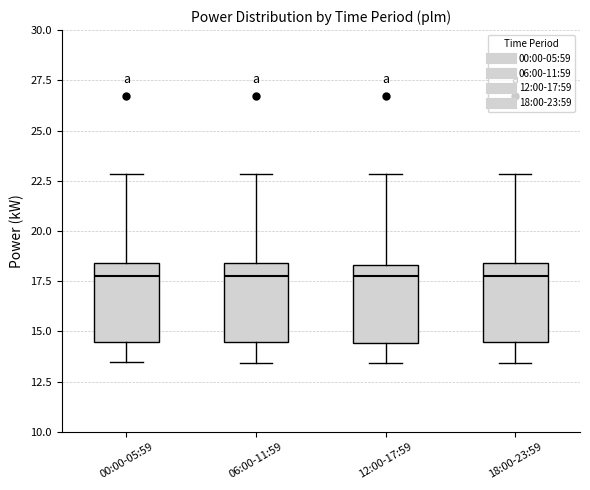

Reading left to right, transcribe this box plot: for each box, give where its median line is, the range the box spans, and where its two whiskers end, as read against the y-axis. The values are not printed on the chart, so give them approximately, as read against the axis.

00:00-05:59: median 18.0, box 14.5 to 18.5, whiskers 13.5 to 23.0
06:00-11:59: median 18.0, box 14.5 to 18.5, whiskers 13.5 to 23.0
12:00-17:59: median 18.0, box 14.5 to 18.5, whiskers 13.5 to 23.0
18:00-23:59: median 18.0, box 14.5 to 18.5, whiskers 13.5 to 23.0